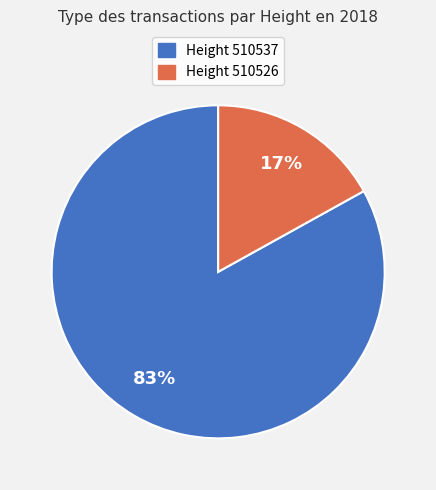

To the nearest percent, what is the average slice percentage?

50%